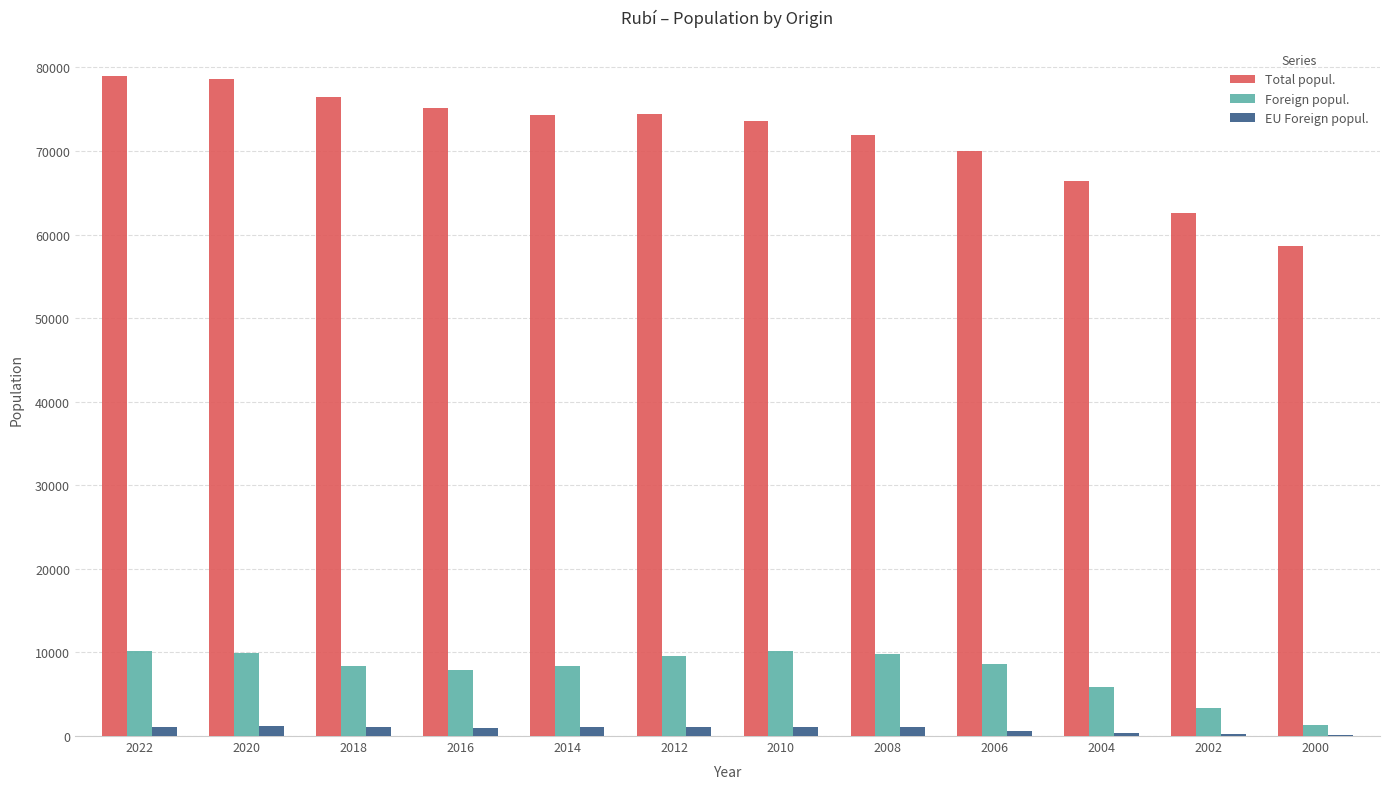

How many distinct data groups are displayed?

3